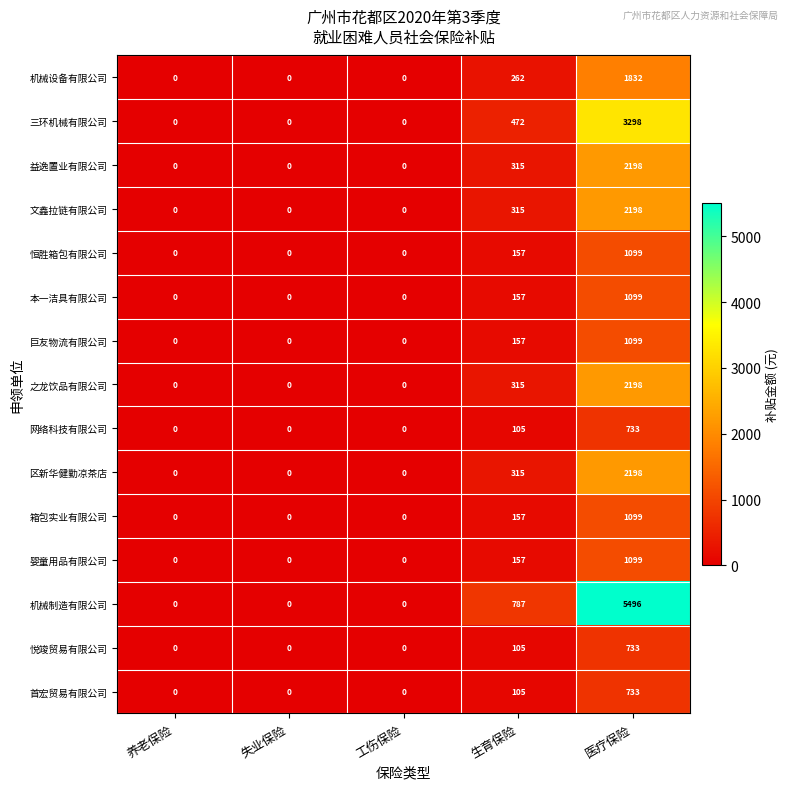

What is the sum of all 益逸置业有限公司 values?

2513